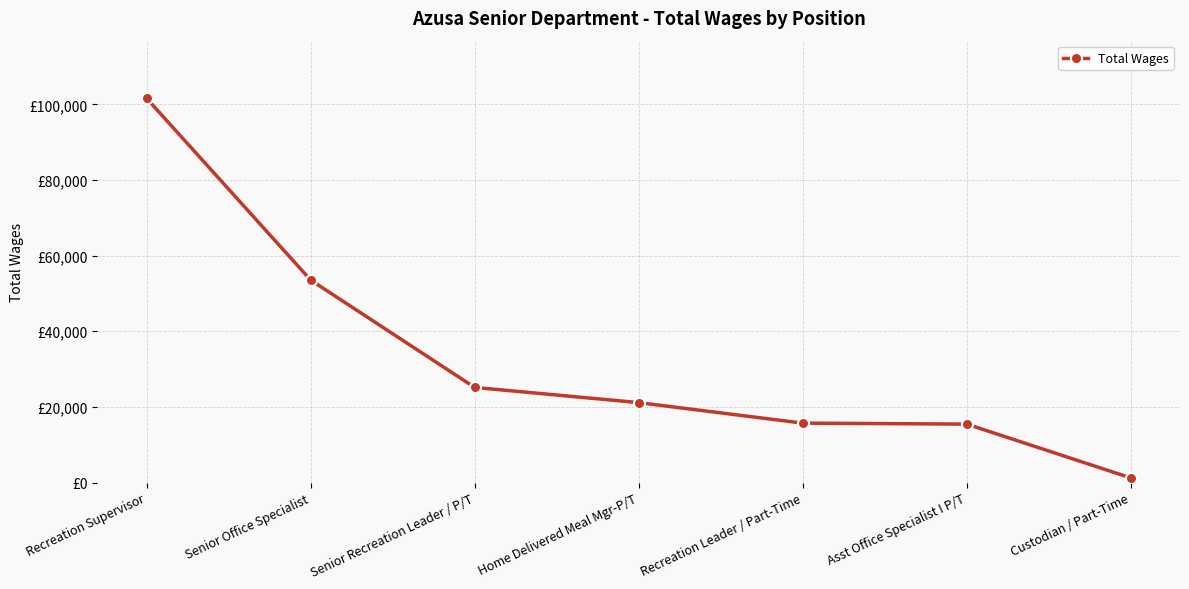

Is this an area chart (filled region under the line)?

No